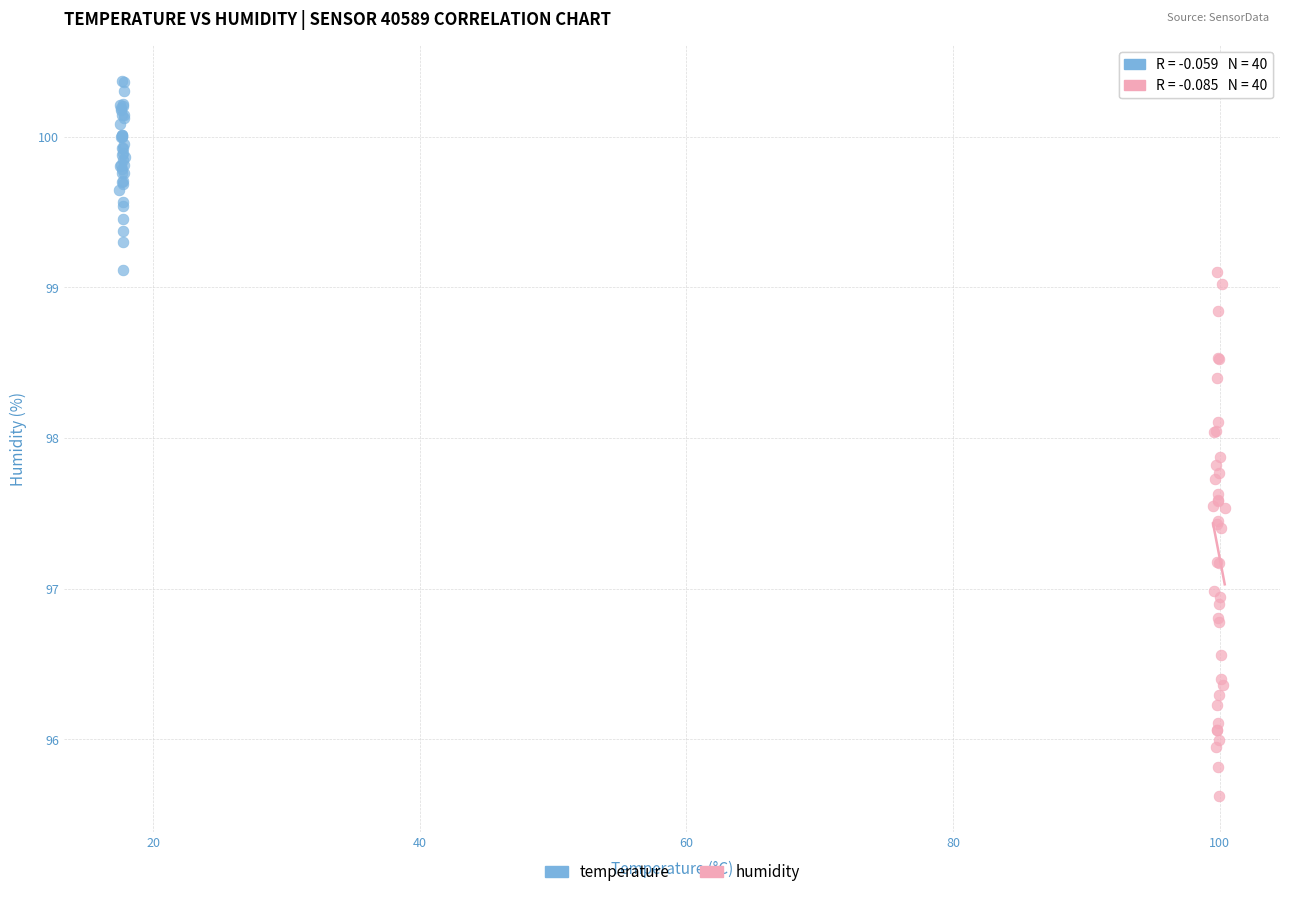

Which series reaches the maximum Y coordinate?

temperature